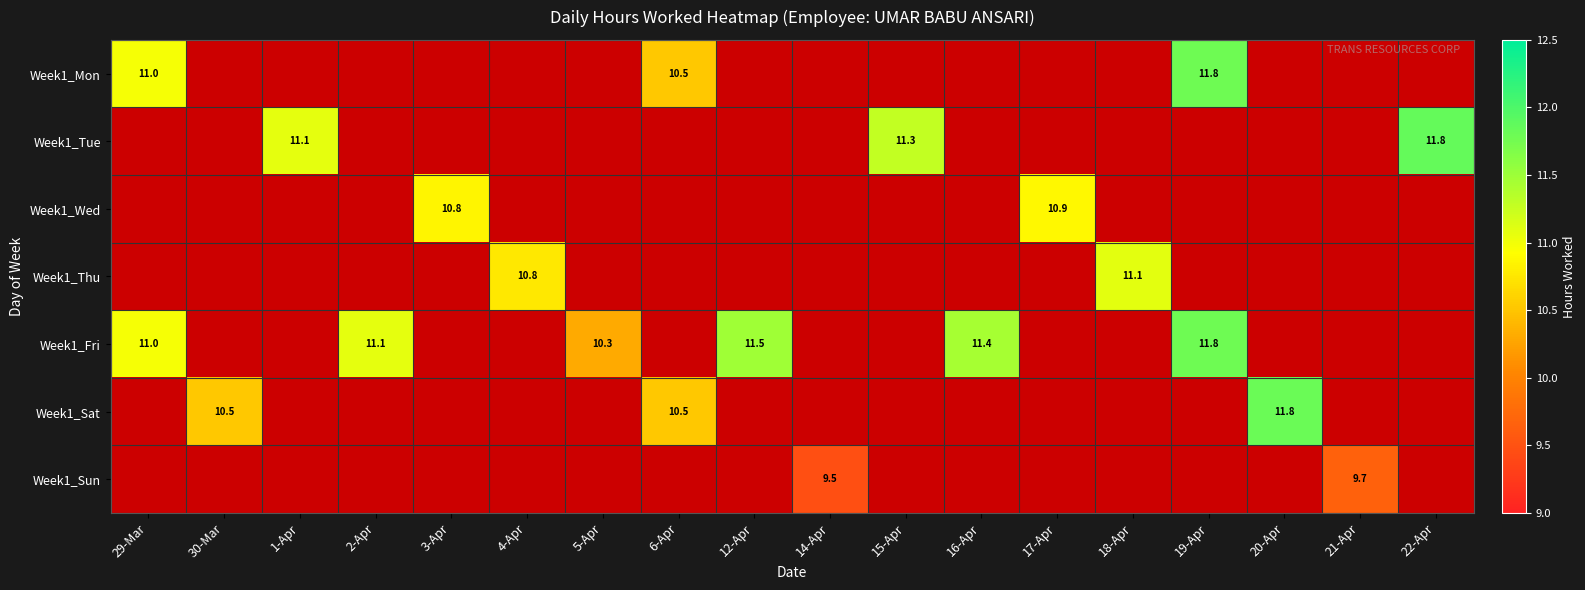

Between 5-Apr and 22-Apr, which is larger?

22-Apr